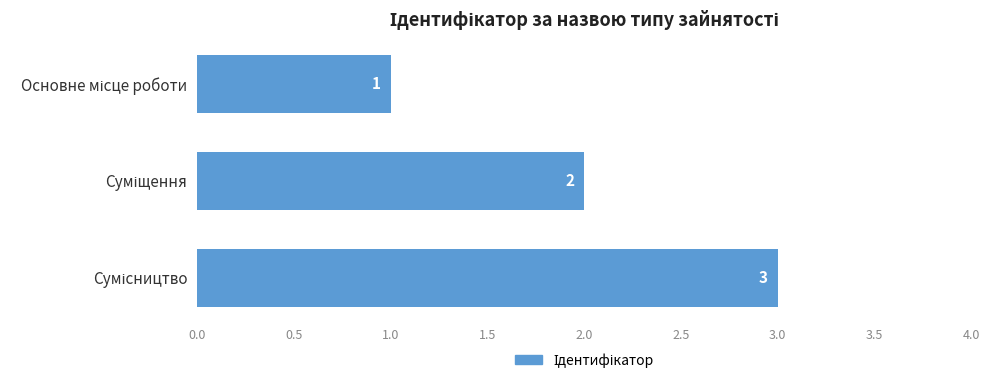

What is the maximum value shown in the chart?

3